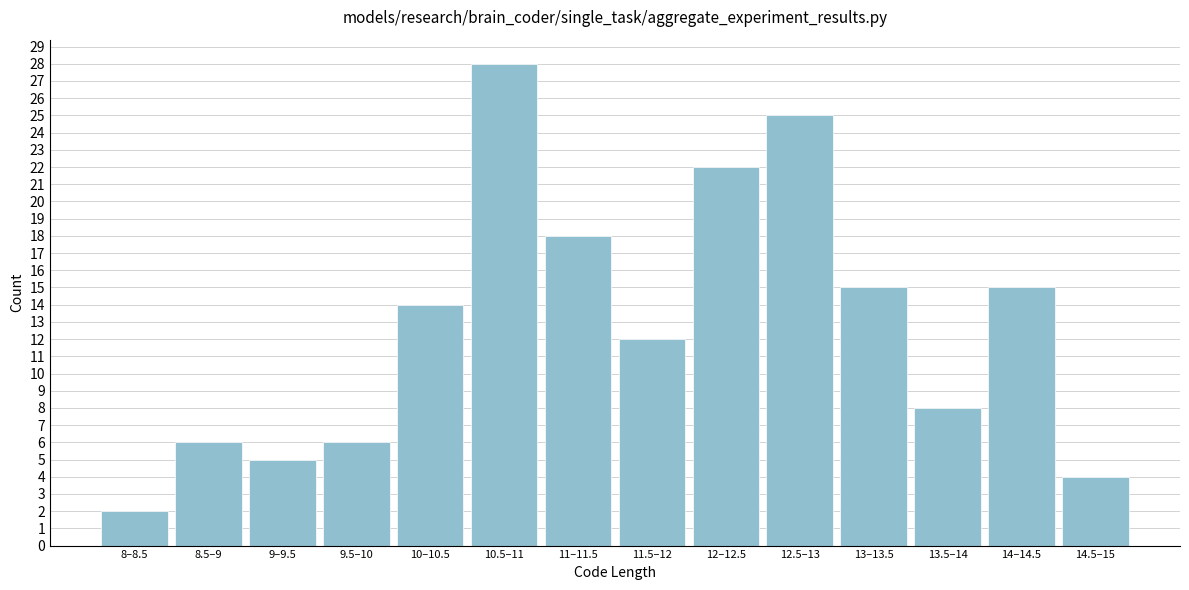

Reading left to right, transcribe all the data shown in this chart.

2	6	5	6	14	28	18	12	22	25	15	8	15	4